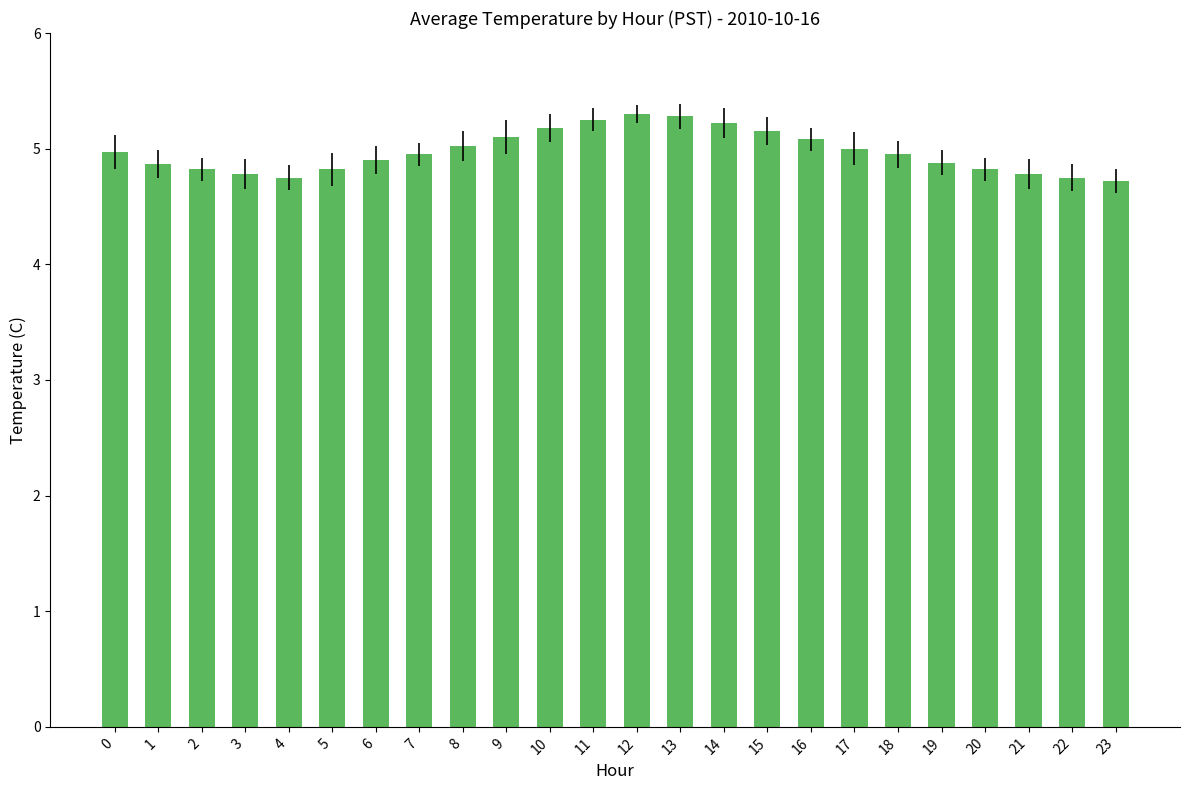

Approximately how many times larger is the value at 20 compared to 12?

0.9